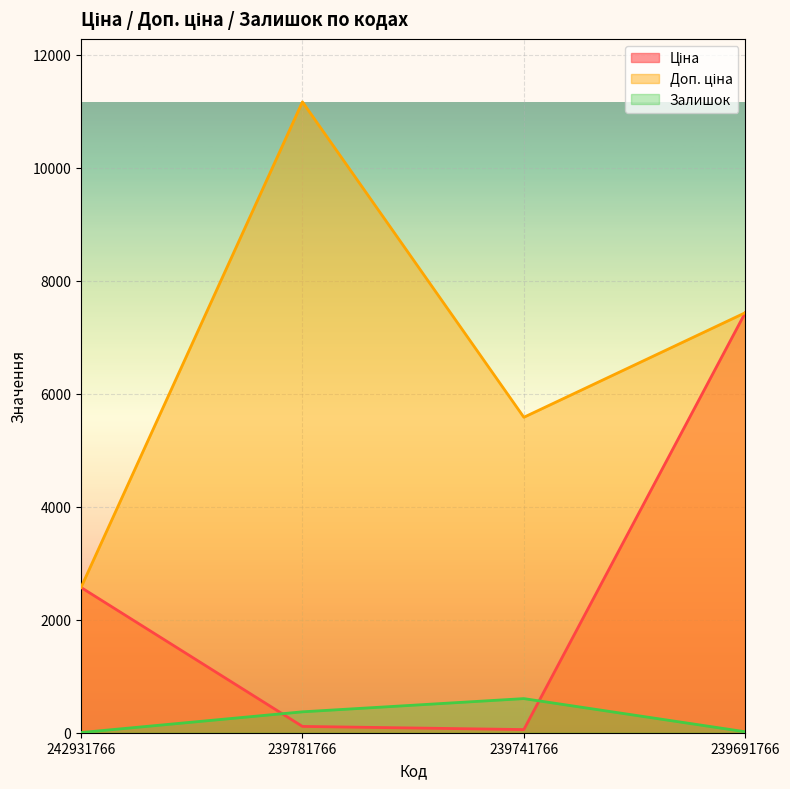

Reading right to left, what are all the values shown in this chart?

Ціна: 239691766=7436.2	239741766=55.9	239781766=111.7	242931766=2572.0
Доп. ціна: 239691766=7436.2	239741766=5585.0	239781766=11169.0	242931766=2572.0
Залишок: 239691766=17.0	239741766=604.0	239781766=370.0	242931766=3.0